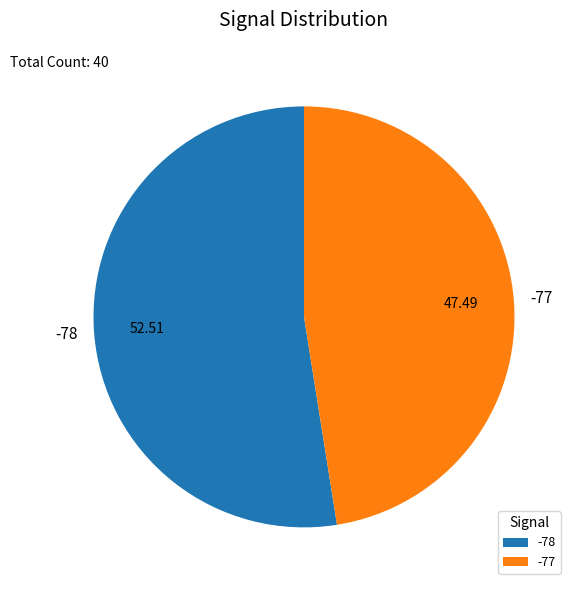

Which has a higher value, -77 or -78?

-78